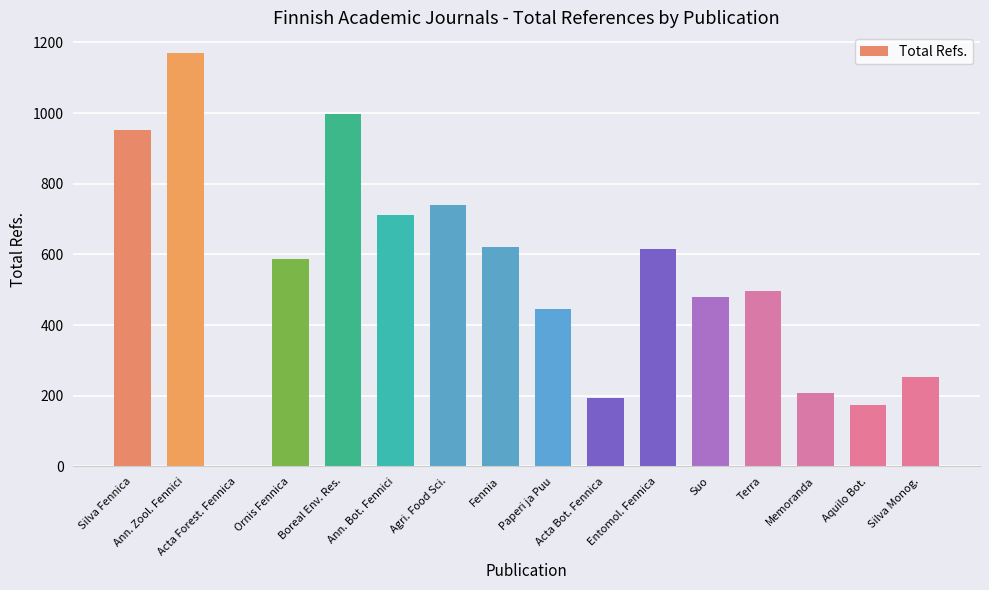

What is the change in value from Boreal Env. Res. to Silva Monog.?

-743